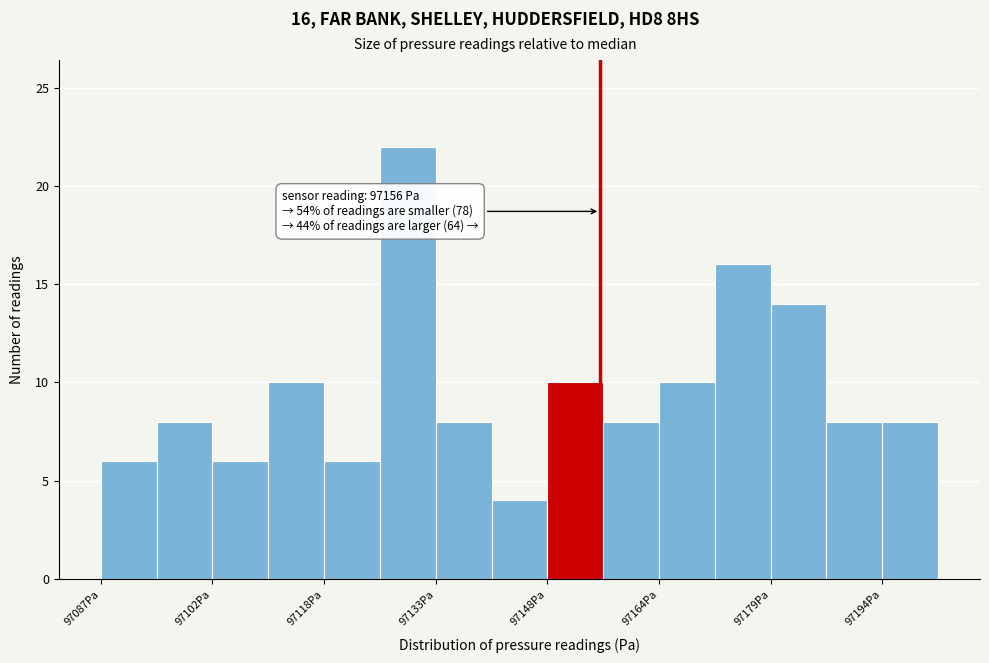

Around what value on the x-axis is the tallest bar? Give the approximate position of its centre, as read against the axis.

97130